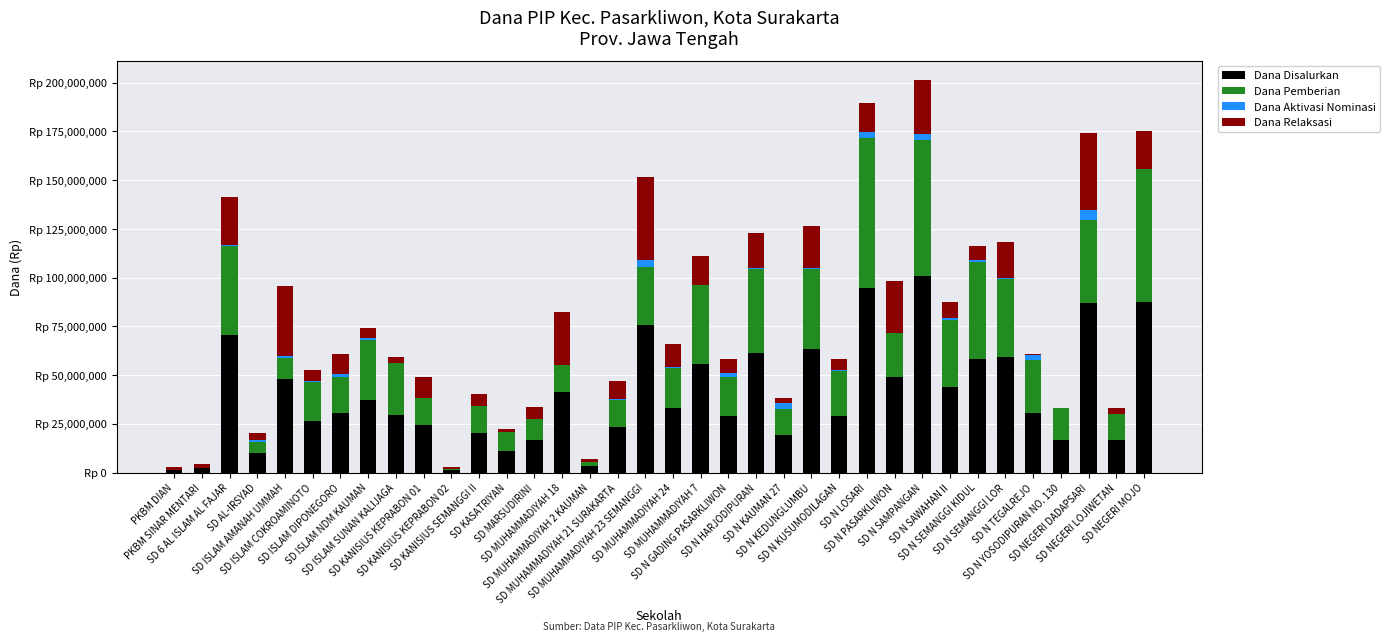

Are the bars horizontal?

No